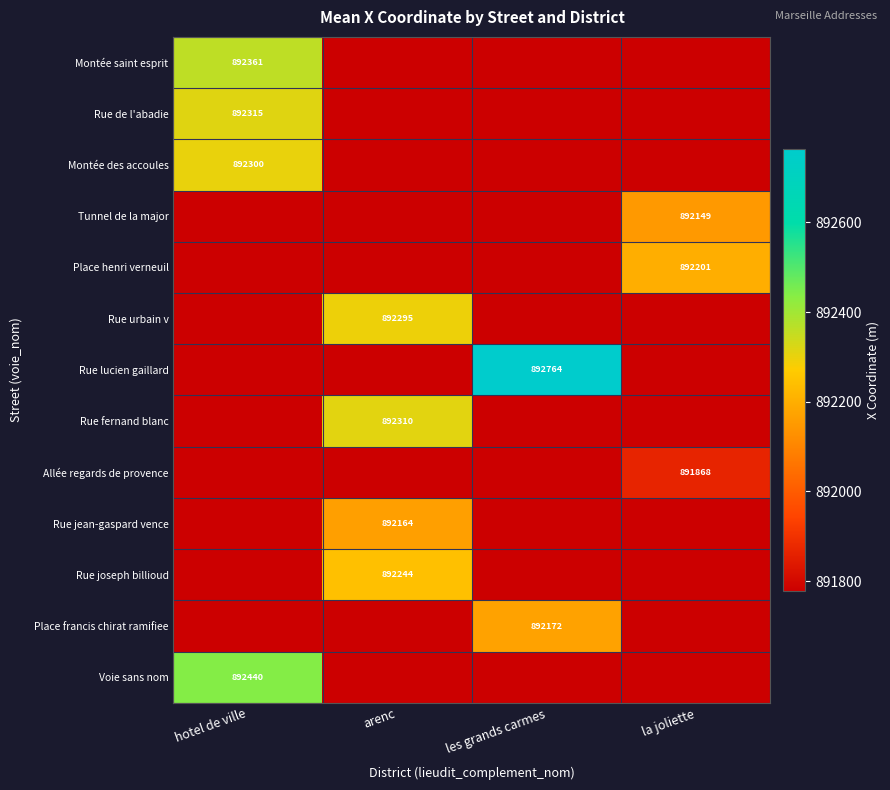

What is the spread (max minus min) of values at les grands carmes?

985.8